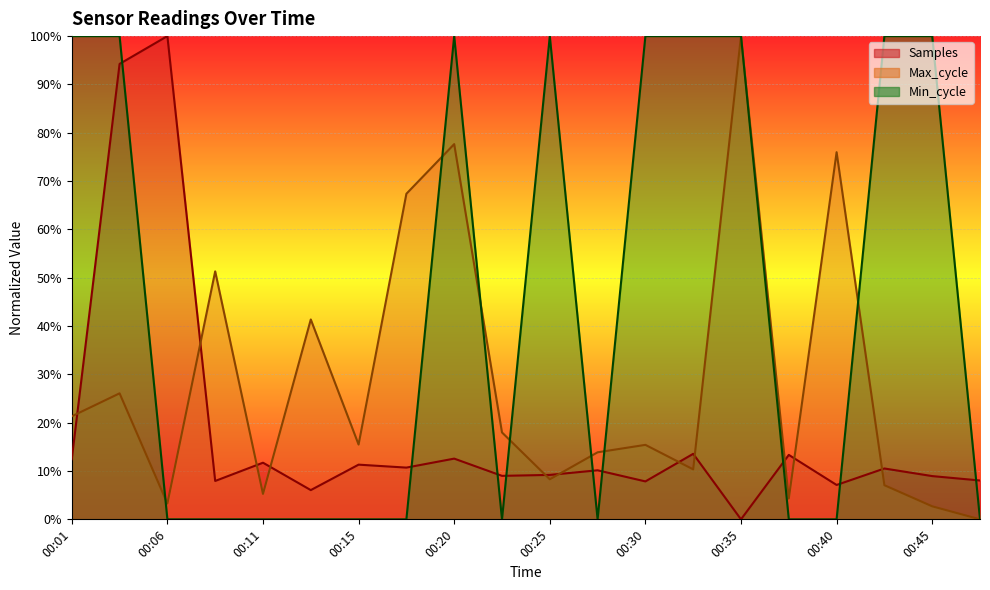

Which category has the highest value in the Max_cycle series?

00:35